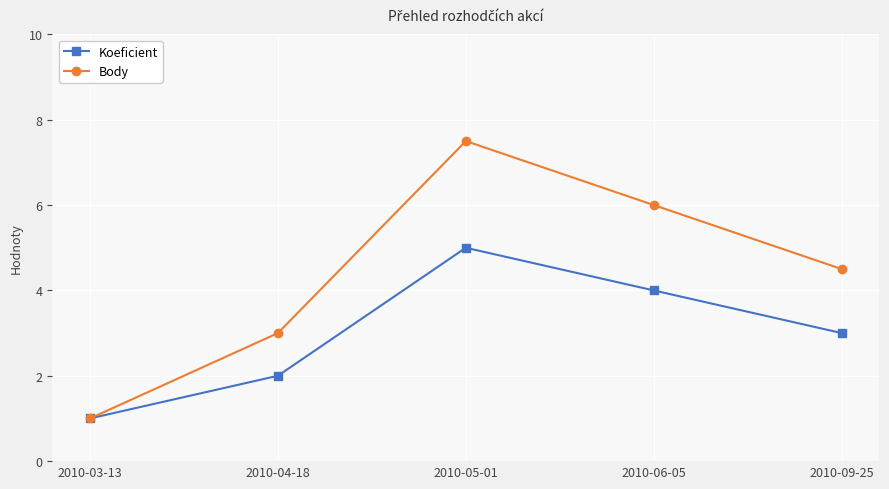

Does the chart display data point markers on the line(s)?

Yes